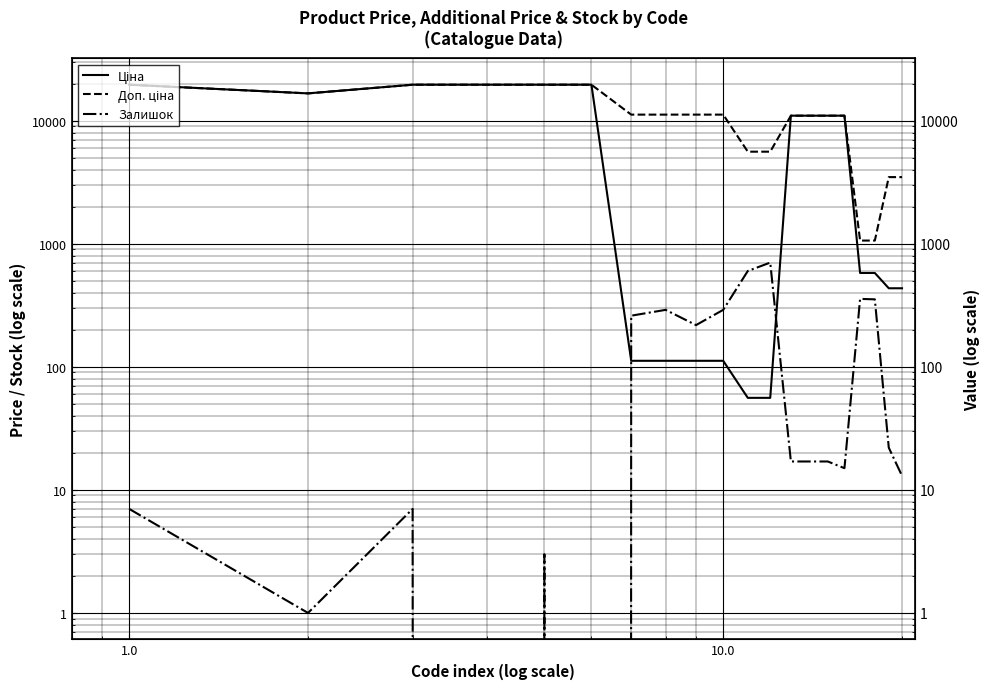

Which series has the largest range (max minus min)?

Ціна